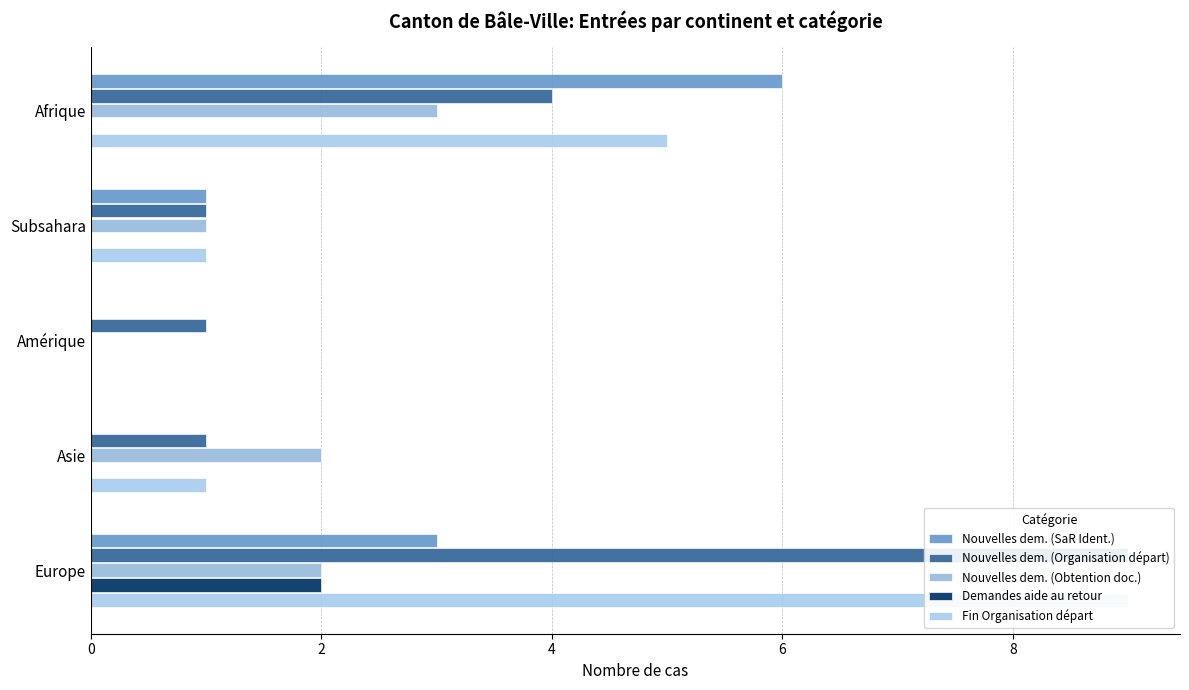

Count the Nouvelles dem. (Obtention doc.) values in the range 1 to 2.

3